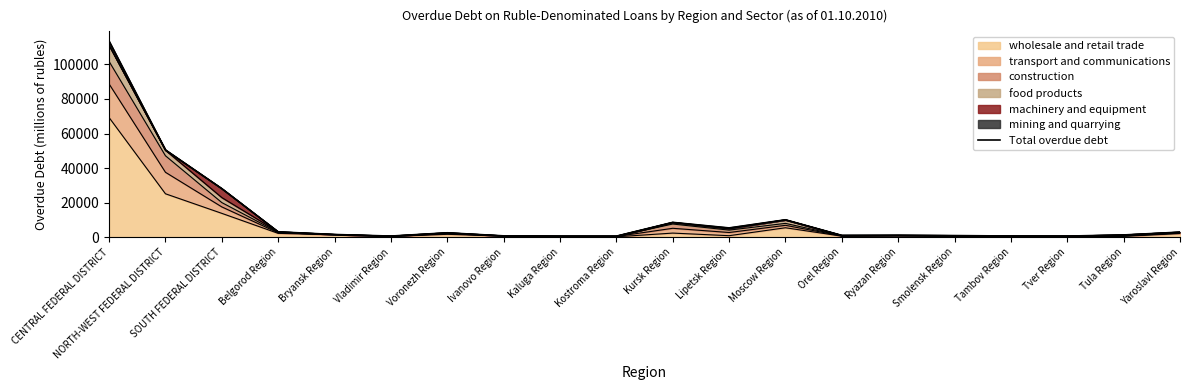

Does the chart have visible grid lines?

No